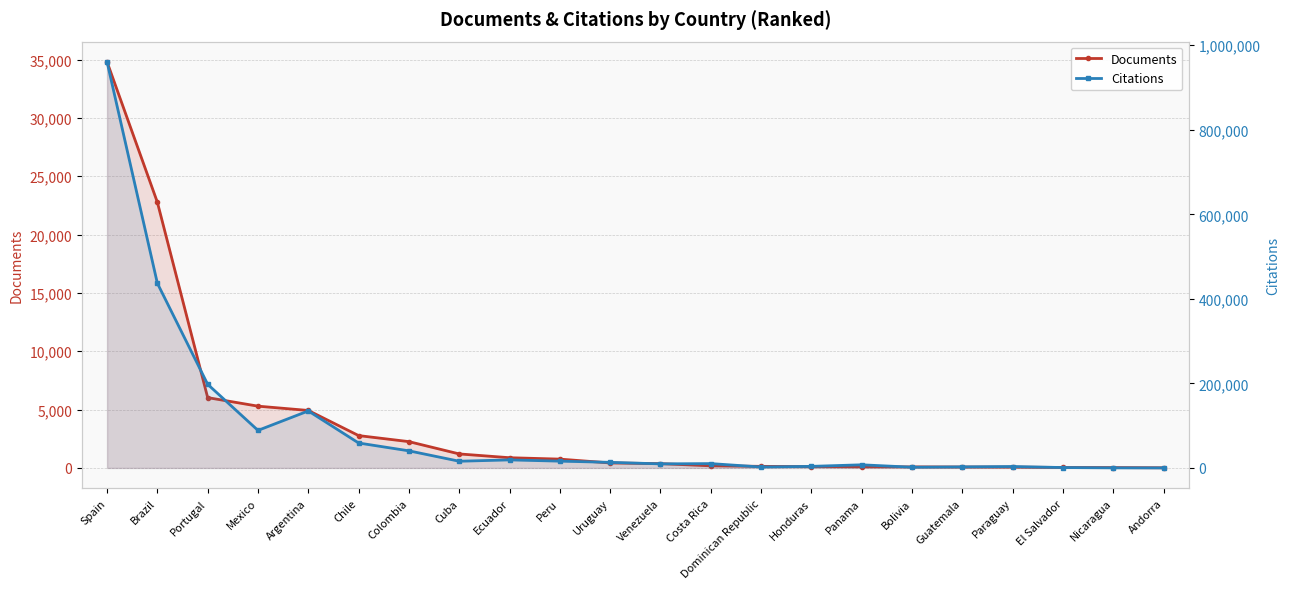

Rank the series by their average value, from lowest to highest.

Documents, Citations